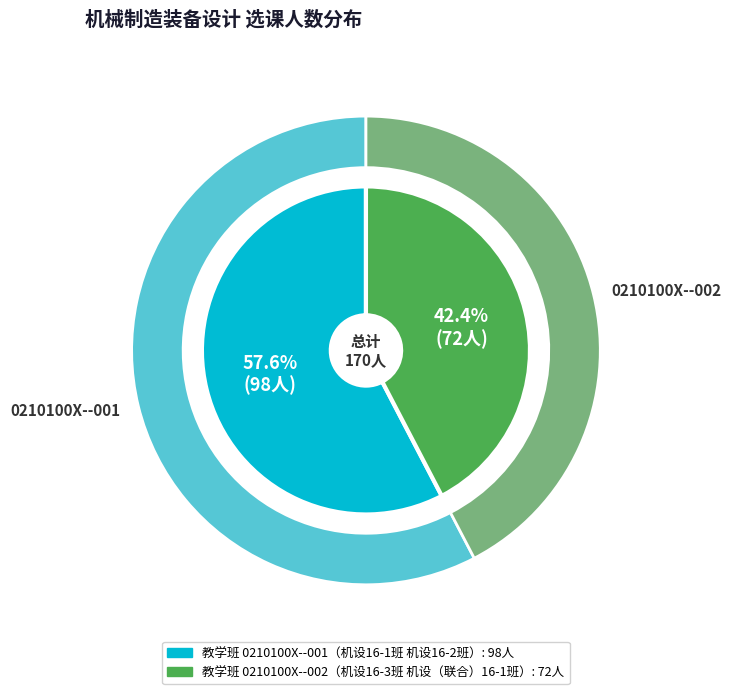

To the nearest percent, what percentage of the pie is 0210100X--001?

58%